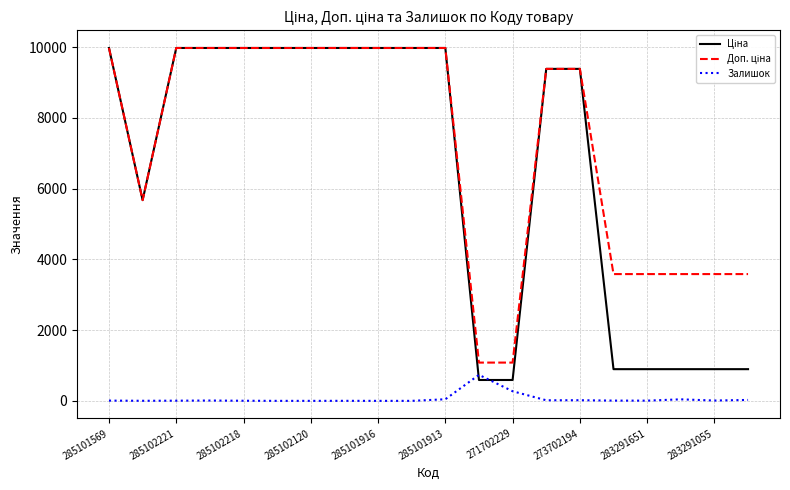

How many lines are shown in the chart?

3